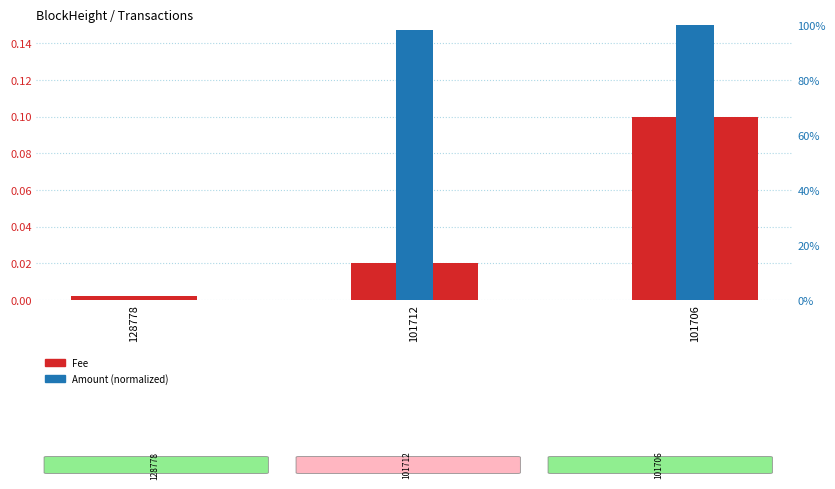

List the series in order of their overall mean, highest first.

Amount (normalized), Fee